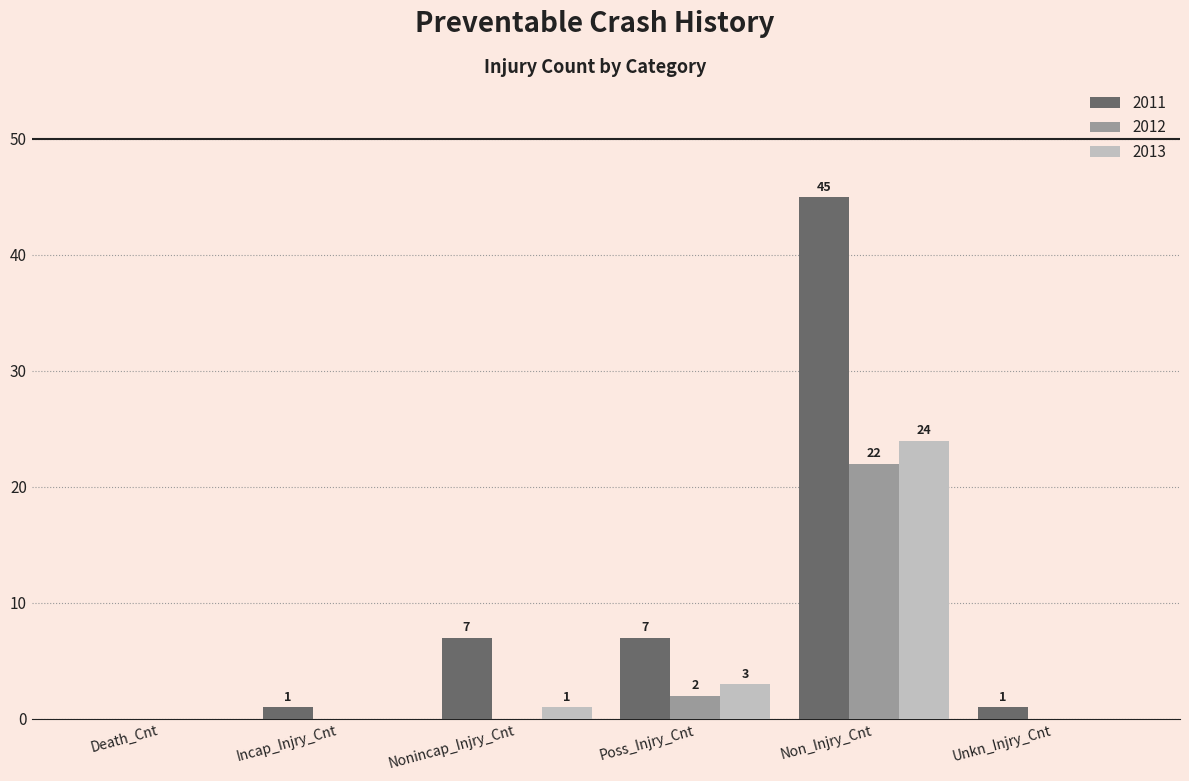

At which label is 2012 closest to 11?

Poss_Injry_Cnt